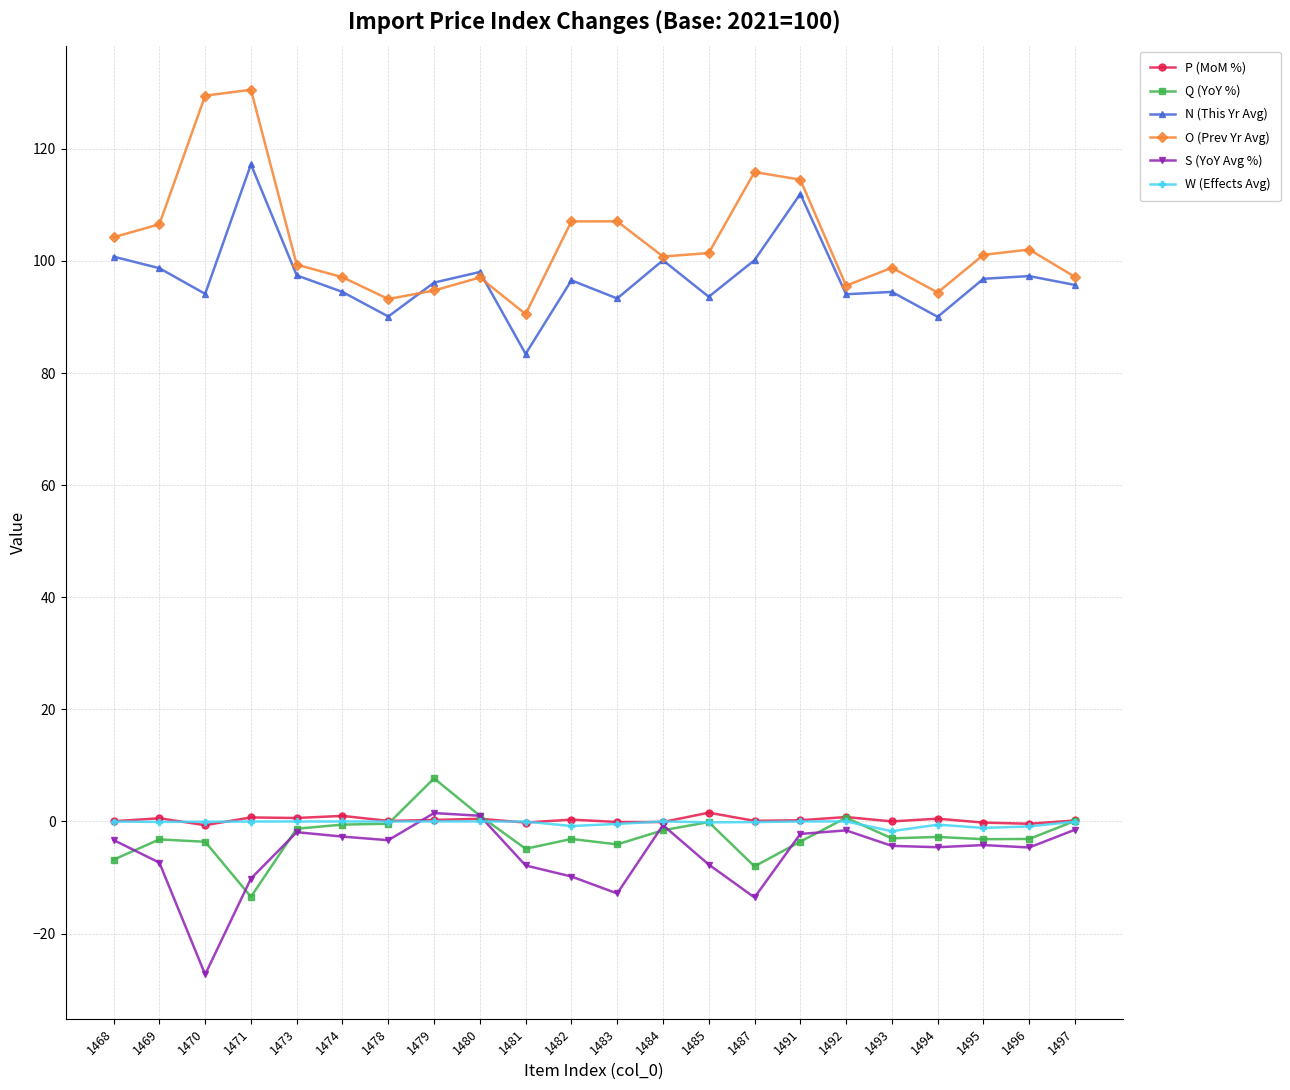

How many lines are shown in the chart?

6